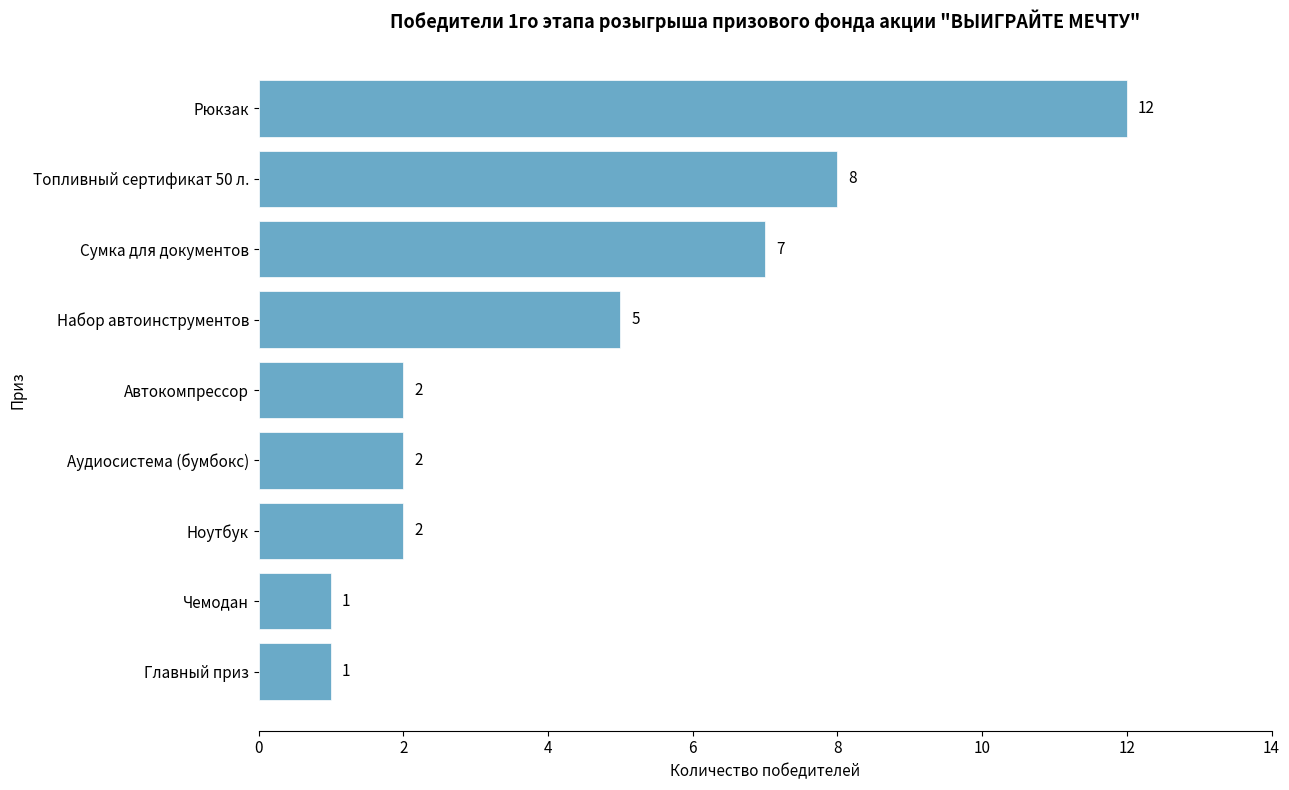

Approximately how many times larger is the value at Набор автоинструментов compared to Сумка для документов?

0.7